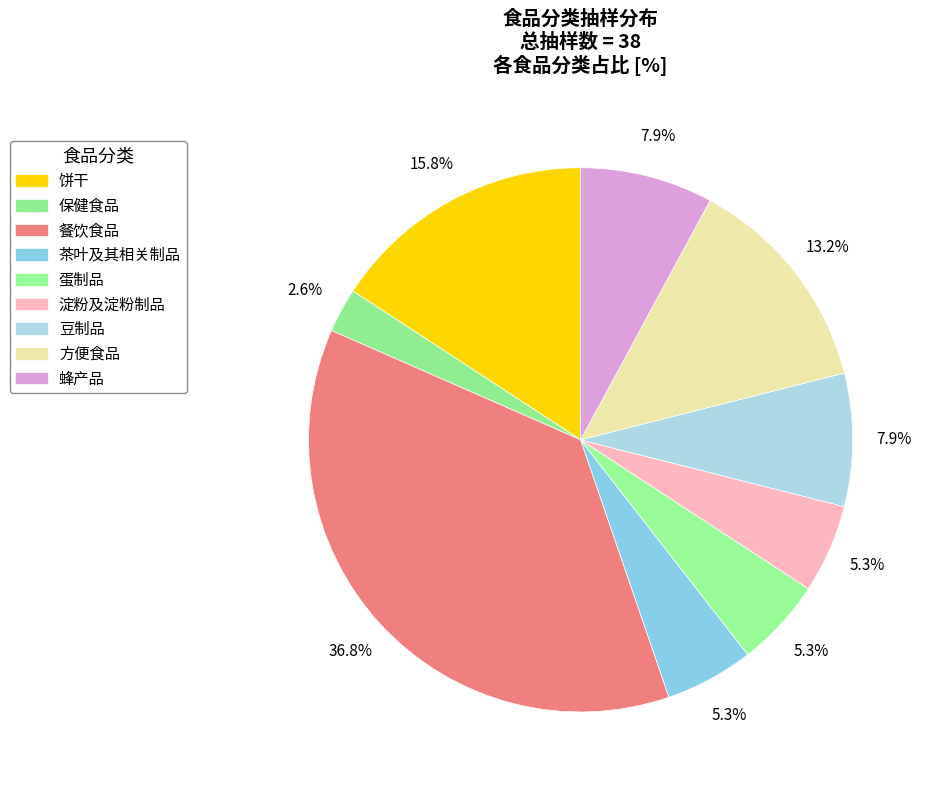

What percentage do 淀粉及淀粉制品 and 餐饮食品 together represent?

42.1%